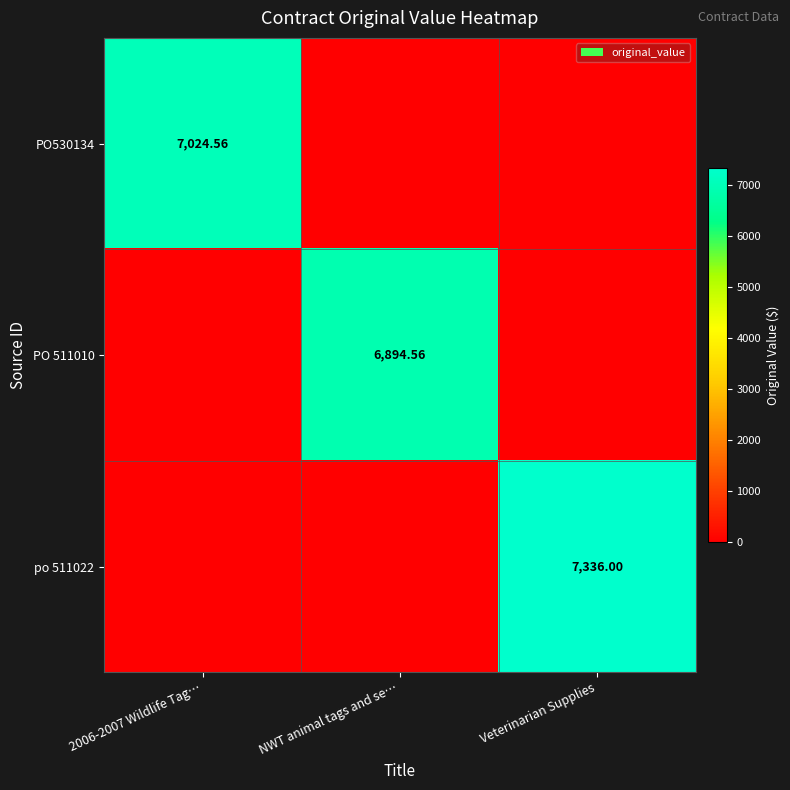

What is the average value of the PO530134 series?

2341.5